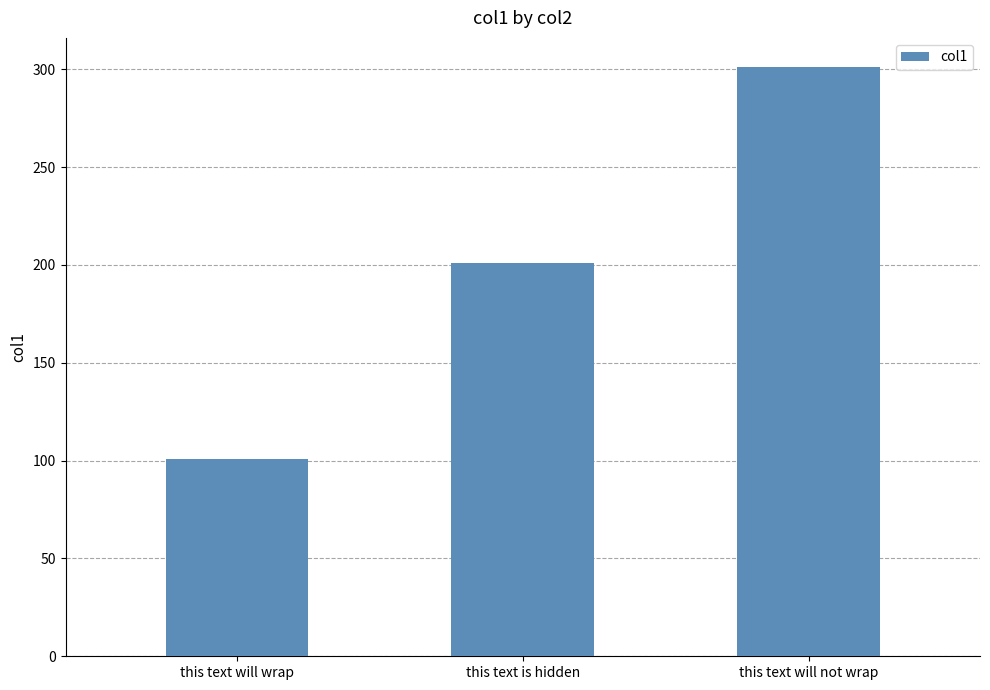

True or false: the data shows 101 at this text will wrap.

True